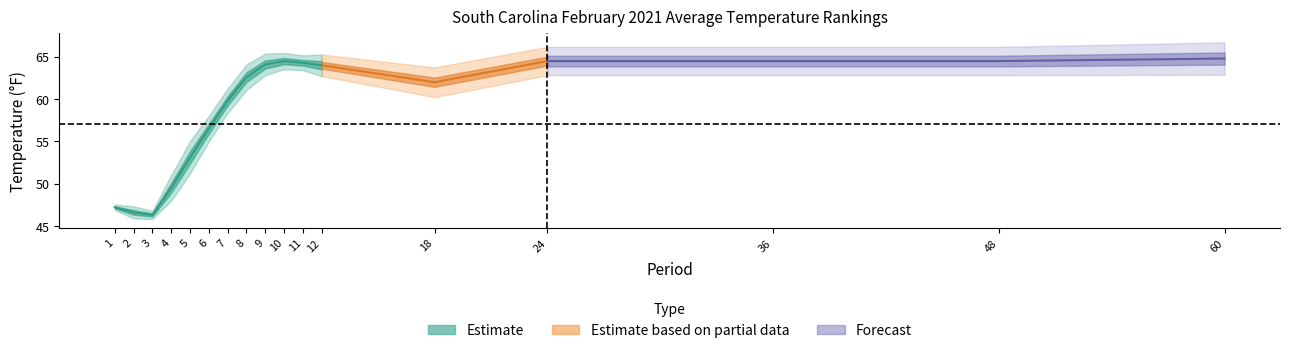

True or false: 1901-2000 Mean and Departure intersect in this chart.

False